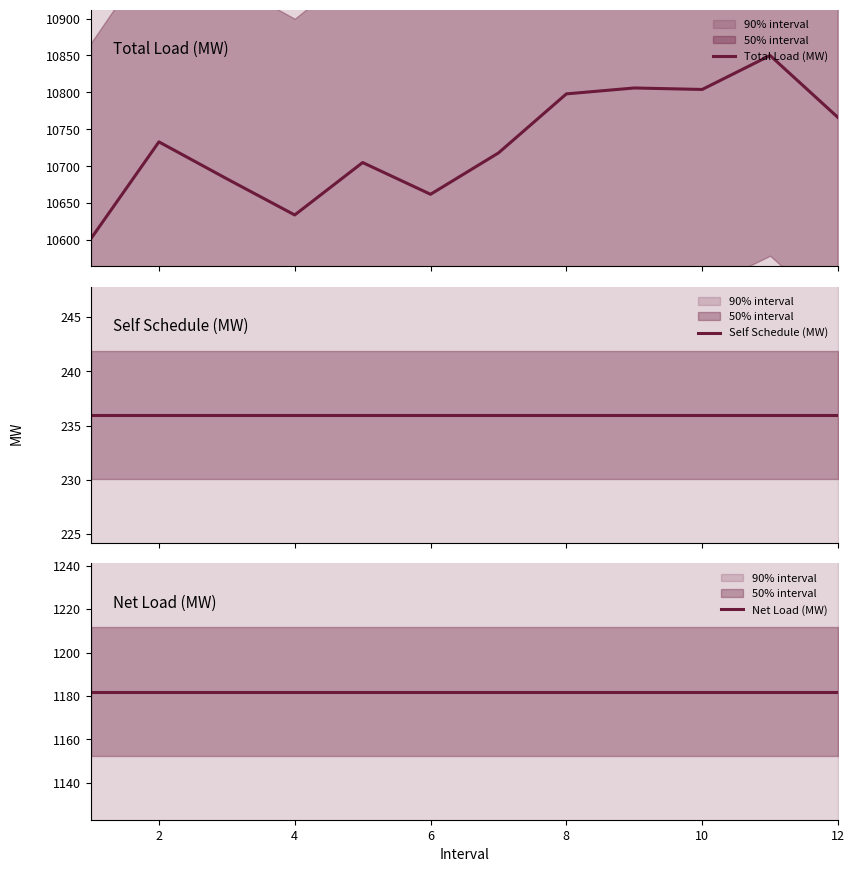

True or false: Total Load (MW) and Self Schedule (MW) intersect in this chart.

False